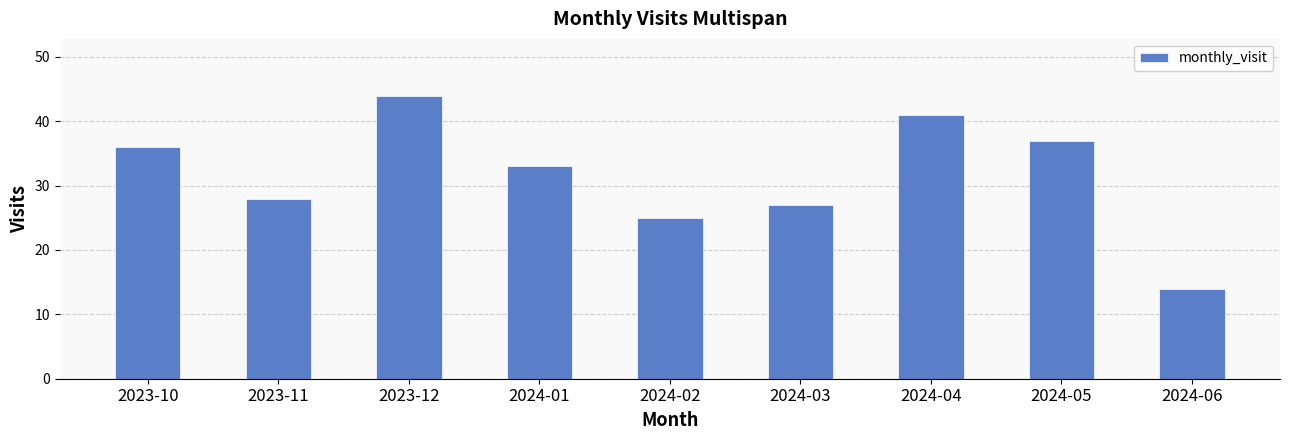

Reading right to left, transcribe all the data shown in this chart.

2024-06=14	2024-05=37	2024-04=41	2024-03=27	2024-02=25	2024-01=33	2023-12=44	2023-11=28	2023-10=36